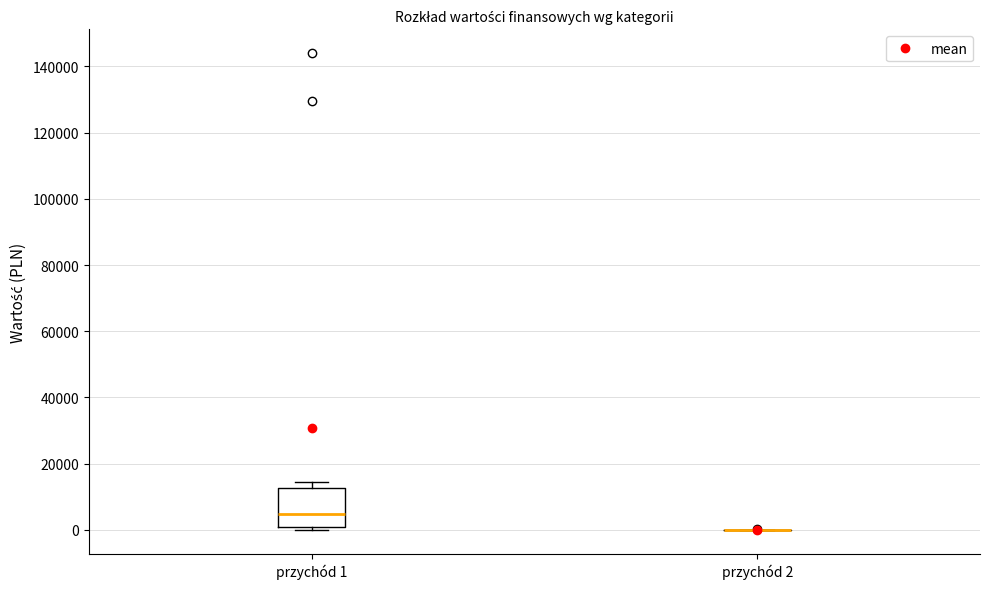

Reading left to right, transcribe this box plot: for each box, give where its median line is, the range the box spans, and where its two whiskers end, as read against the y-axis. The values are not printed on the chart, so give them approximately, as read against the axis.

przychód 1: median 4000, box 0 to 12000, whiskers 0 (just below the box's lower edge) to 14000
przychód 2: box collapsed to a line at 0, whiskers 0 to 0